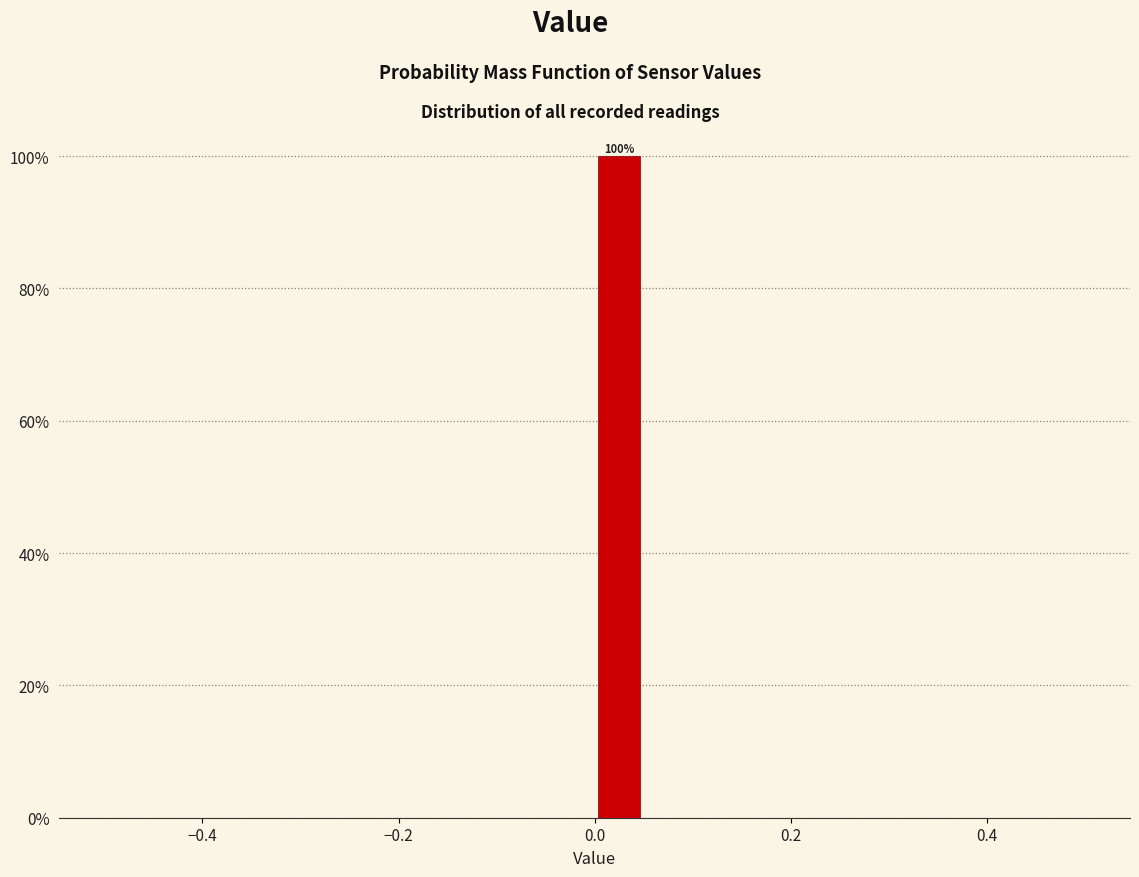

Around what value on the x-axis is the tallest bar? Give the approximate position of its centre, as read against the axis.

0.02